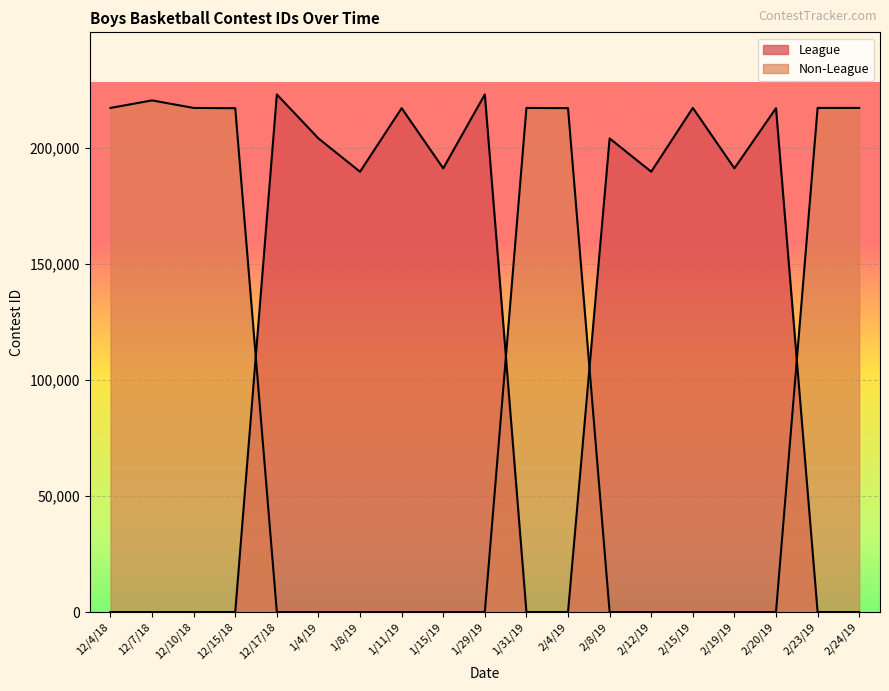

What is the label of the 1st point from the right?

2/24/19